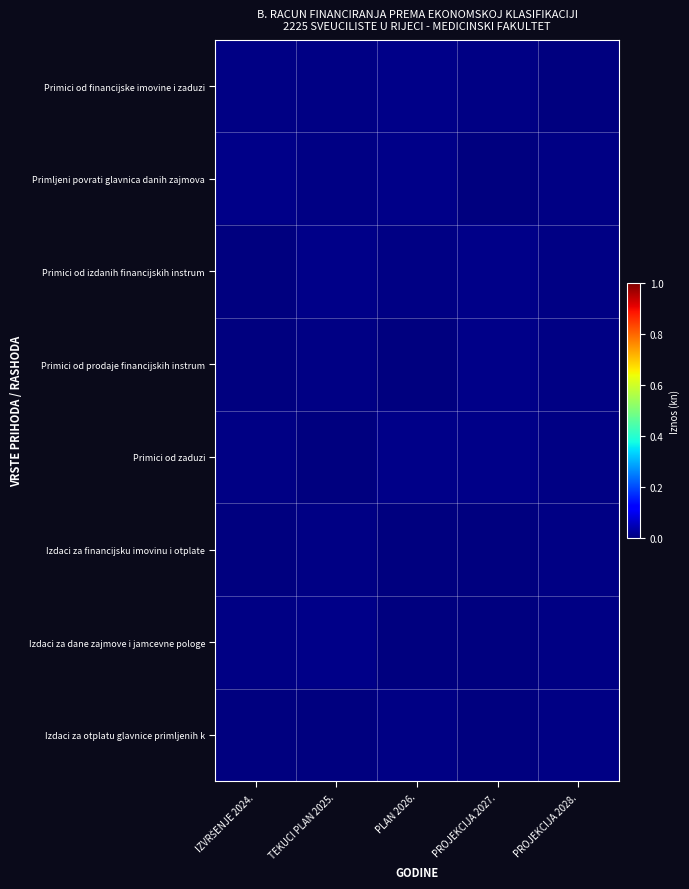

Reading right to left, list all the values displayed in this chart.

Primici od financijske imovine i zaduzi: PROJEKCIJA 2028.=0.0	PROJEKCIJA 2027.=0.0	PLAN 2026.=0.0	TEKUCI PLAN 2025.=0.0	IZVRŠENJE 2024.=0.0
Primljeni povrati glavnica danih zajmova: PROJEKCIJA 2028.=0.0	PROJEKCIJA 2027.=0.0	PLAN 2026.=0.0	TEKUCI PLAN 2025.=0.0	IZVRŠENJE 2024.=0.0
Primici od izdanih financijskih instrum: PROJEKCIJA 2028.=0.0	PROJEKCIJA 2027.=0.0	PLAN 2026.=0.0	TEKUCI PLAN 2025.=0.0	IZVRŠENJE 2024.=0.0
Primici od prodaje financijskih instrum: PROJEKCIJA 2028.=0.0	PROJEKCIJA 2027.=0.0	PLAN 2026.=0.0	TEKUCI PLAN 2025.=0.0	IZVRŠENJE 2024.=0.0
Primici od zaduzi: PROJEKCIJA 2028.=0.0	PROJEKCIJA 2027.=0.0	PLAN 2026.=0.0	TEKUCI PLAN 2025.=0.0	IZVRŠENJE 2024.=0.0
Izdaci za financijsku imovinu i otplate: PROJEKCIJA 2028.=0.0	PROJEKCIJA 2027.=0.0	PLAN 2026.=0.0	TEKUCI PLAN 2025.=0.0	IZVRŠENJE 2024.=0.0
Izdaci za dane zajmove i jamcevne pologe: PROJEKCIJA 2028.=0.0	PROJEKCIJA 2027.=0.0	PLAN 2026.=0.0	TEKUCI PLAN 2025.=0.0	IZVRŠENJE 2024.=0.0
Izdaci za otplatu glavnice primljenih k: PROJEKCIJA 2028.=0.0	PROJEKCIJA 2027.=0.0	PLAN 2026.=0.0	TEKUCI PLAN 2025.=0.0	IZVRŠENJE 2024.=0.0